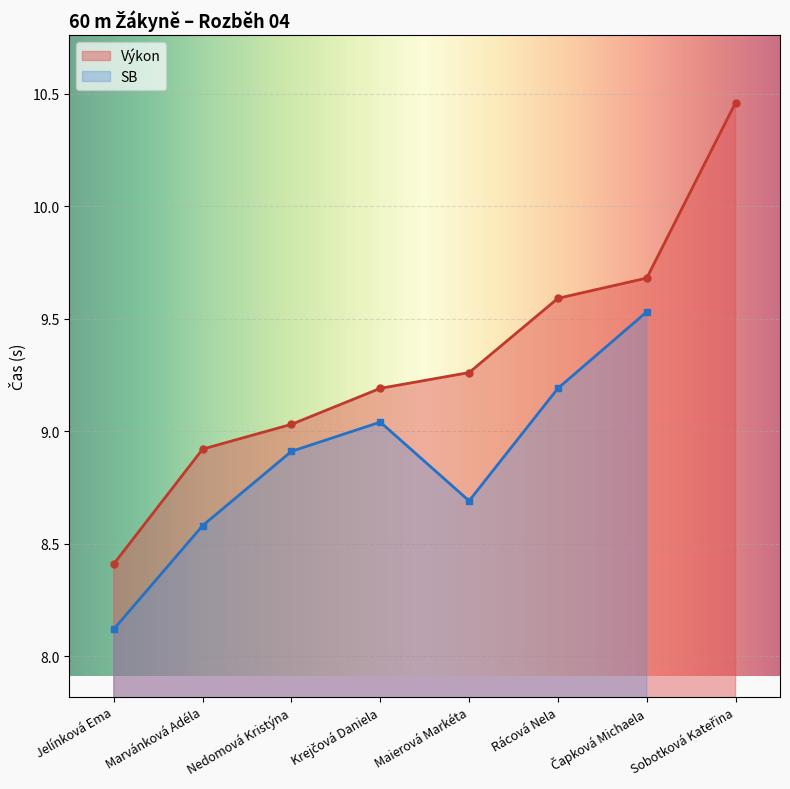

What is the value of the Výkon point at the 2nd from the left?

8.9